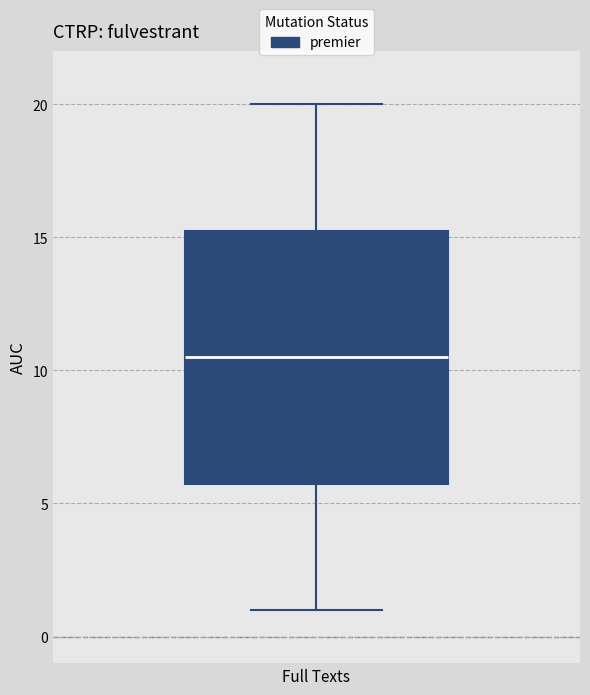

Read this box plot against the y-axis: the position of the median line, the range covered by the box, and the ends of both whiskers. The values are not printed on the chart, so give them approximately, as read against the axis.

median 10.5, box 6.0 to 15.5, whiskers 1.0 to 20.0